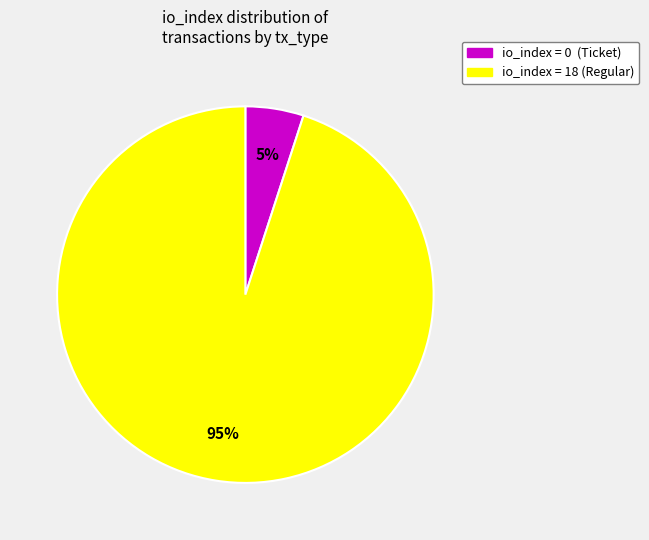

Which slice represents more than half of the pie?

io_index = 18 (Regular)